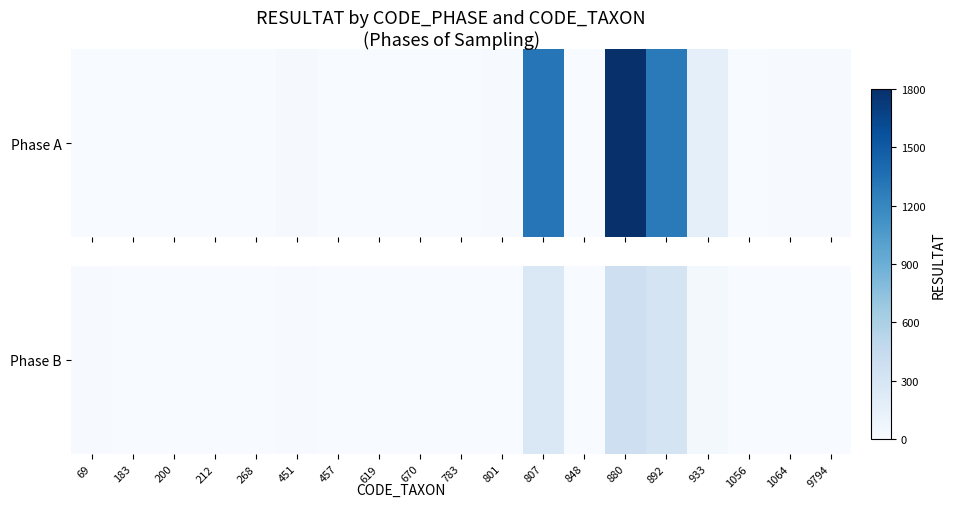

Count the number of values greater than 1.

9